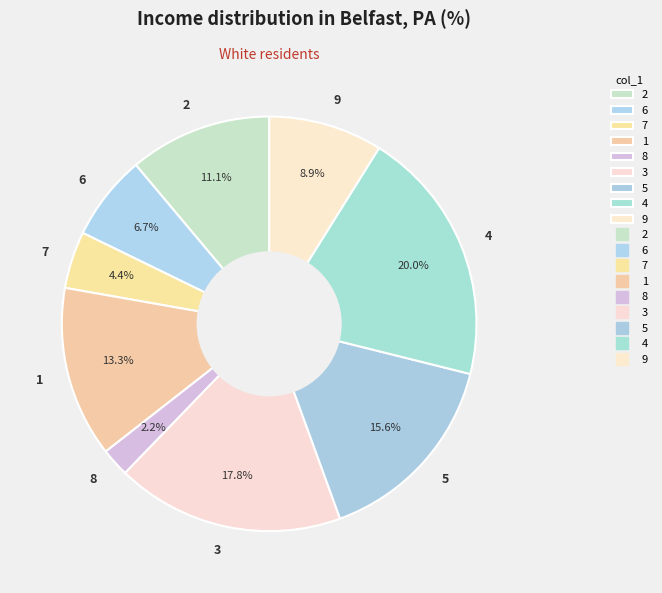

Do 7 and 6 together represent more than half of the pie?

No